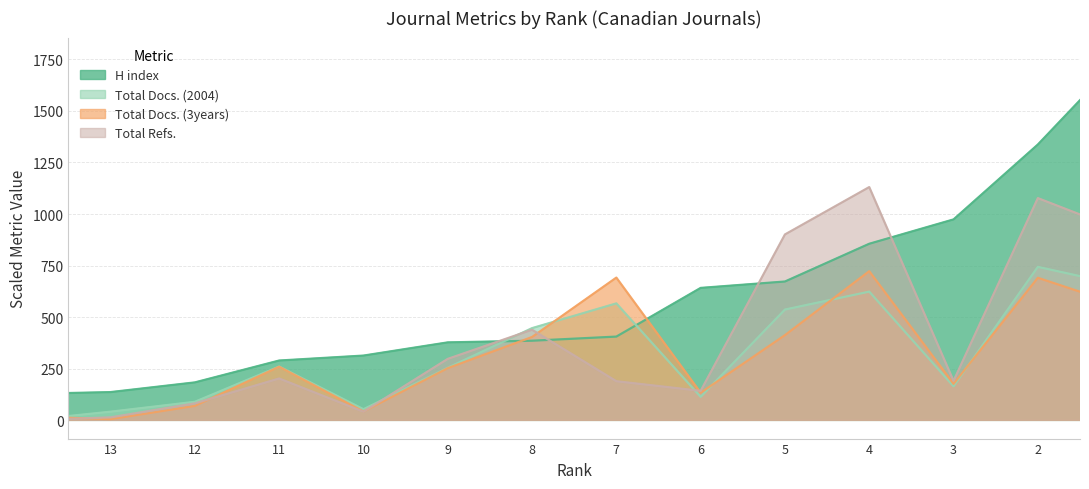

Does the chart display data point markers on the line(s)?

No